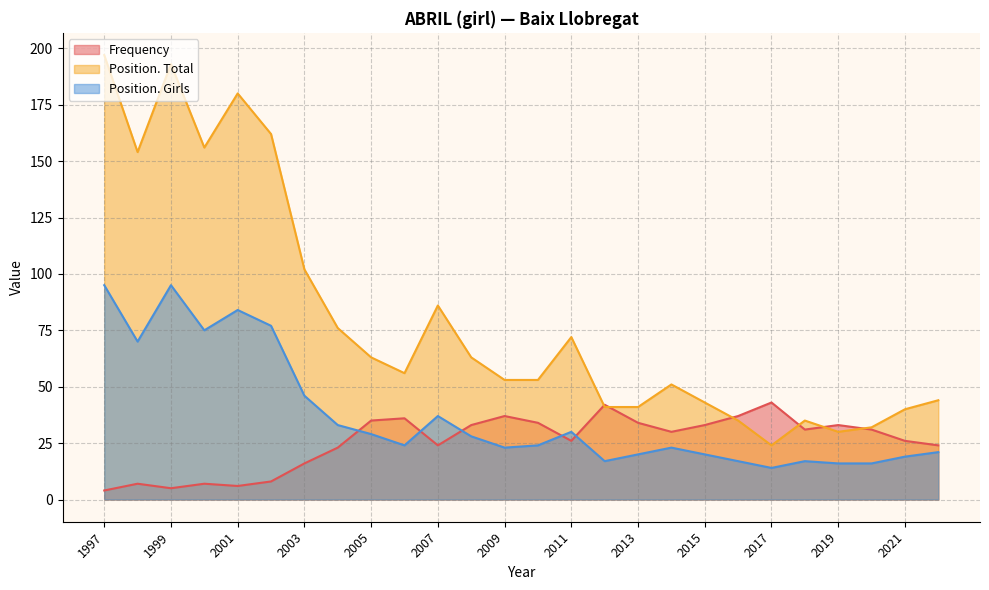

Between 2019 and 2018, which is larger?

2019